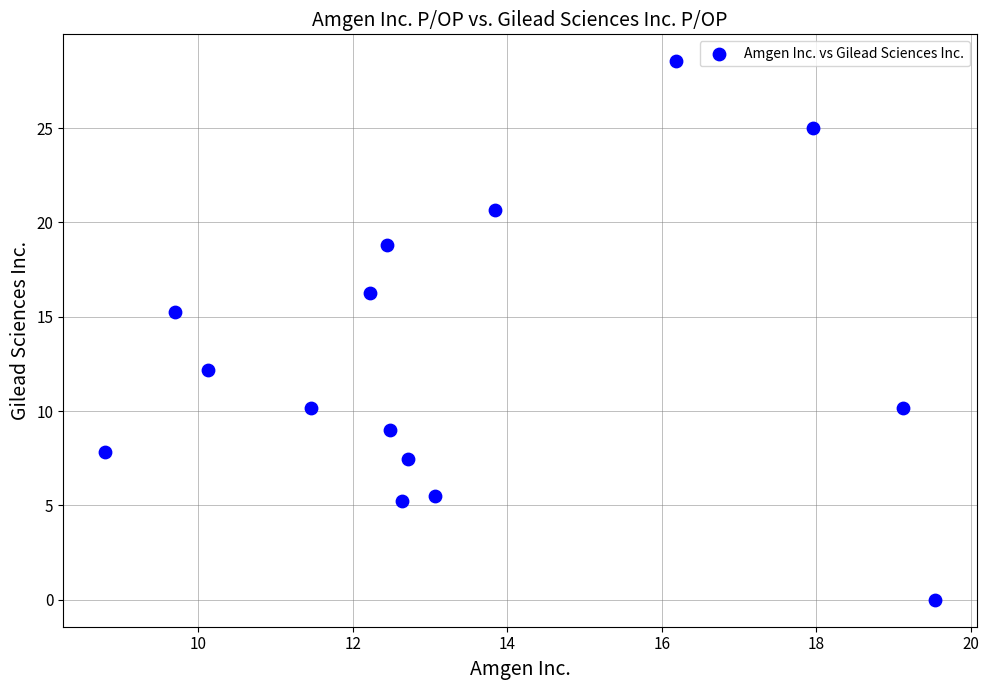

What is the range of X values (max minus min)?

10.8